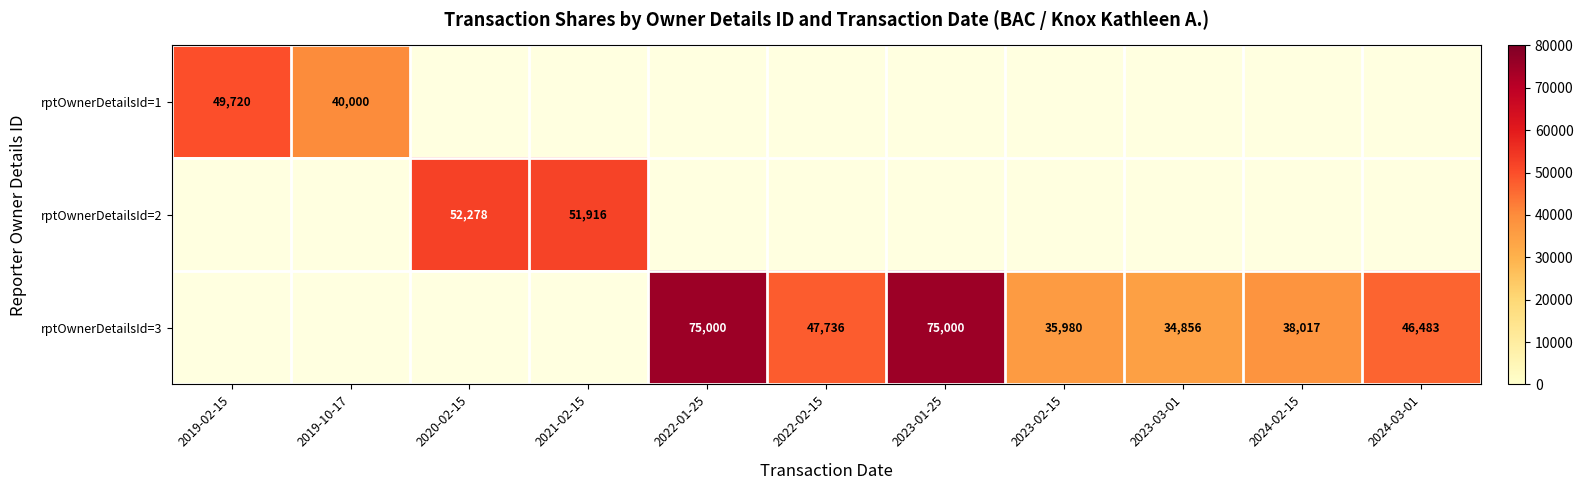

The rptOwnerDetailsId=3 series shows 75000 at 2022-01-25. True or false?

True